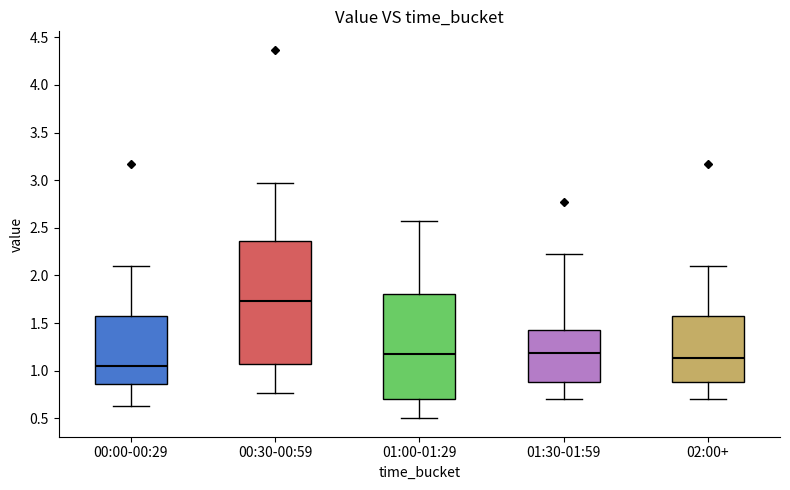

Which box's median line is the lowest?

00:00-00:29